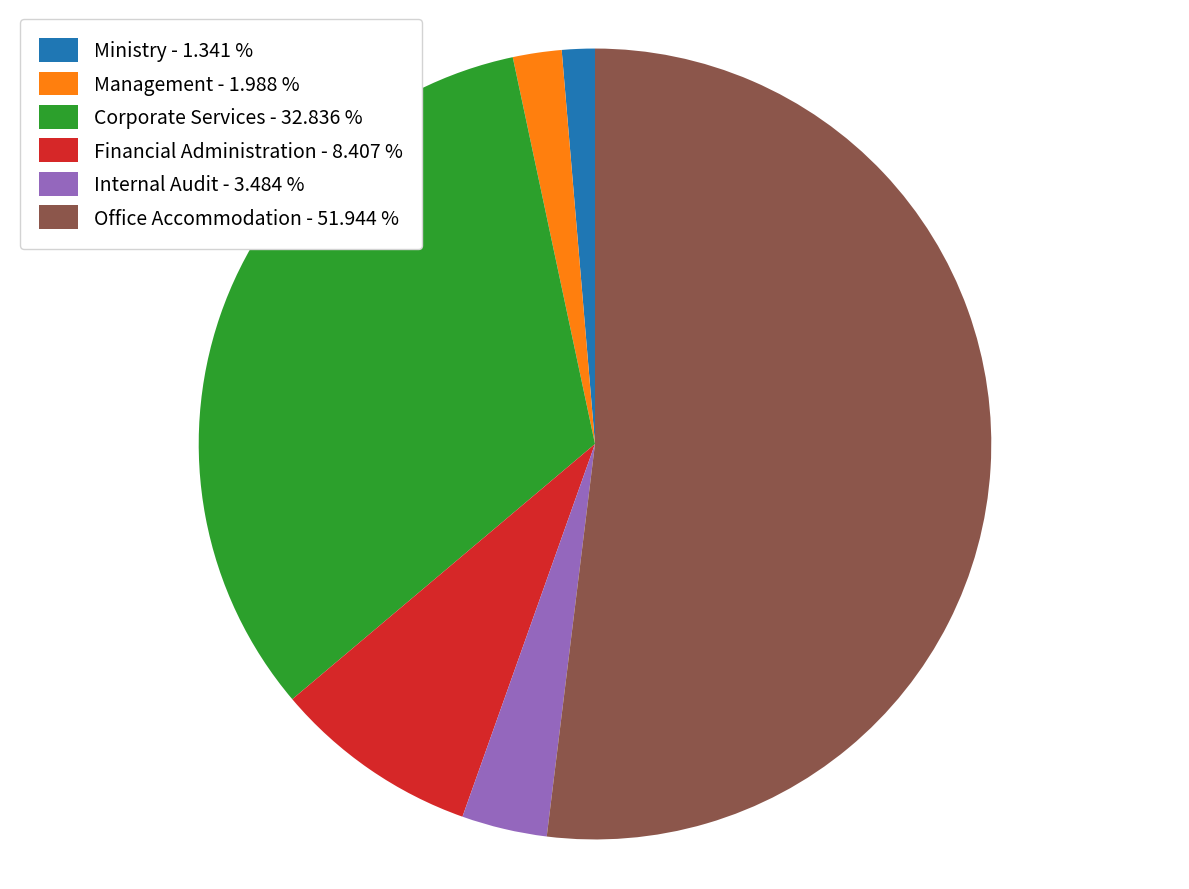

Which slice is the smallest?

Ministry